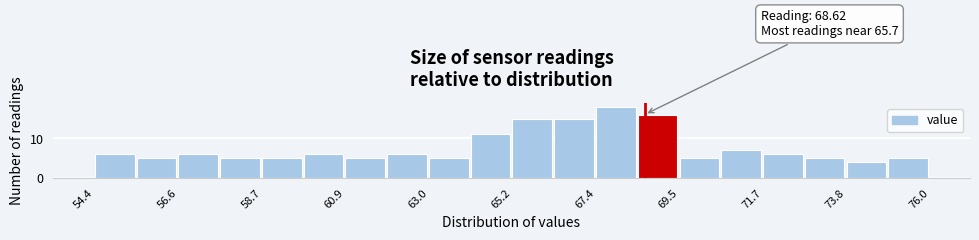

Read against the x-axis, roughly where is the centre of the tallest bar?

68.0